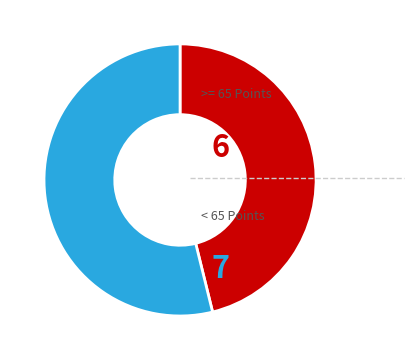

Is there a majority slice in this chart?

Yes